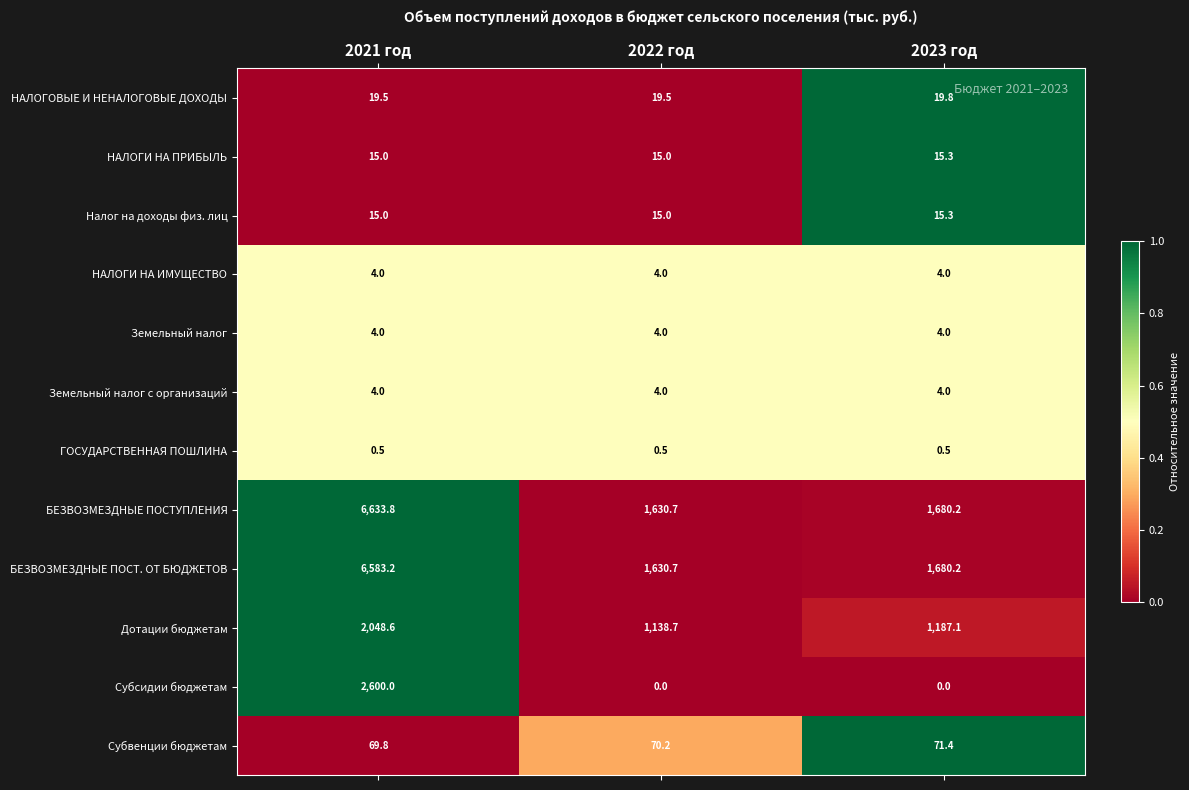

How many categories are shown in the chart?

3